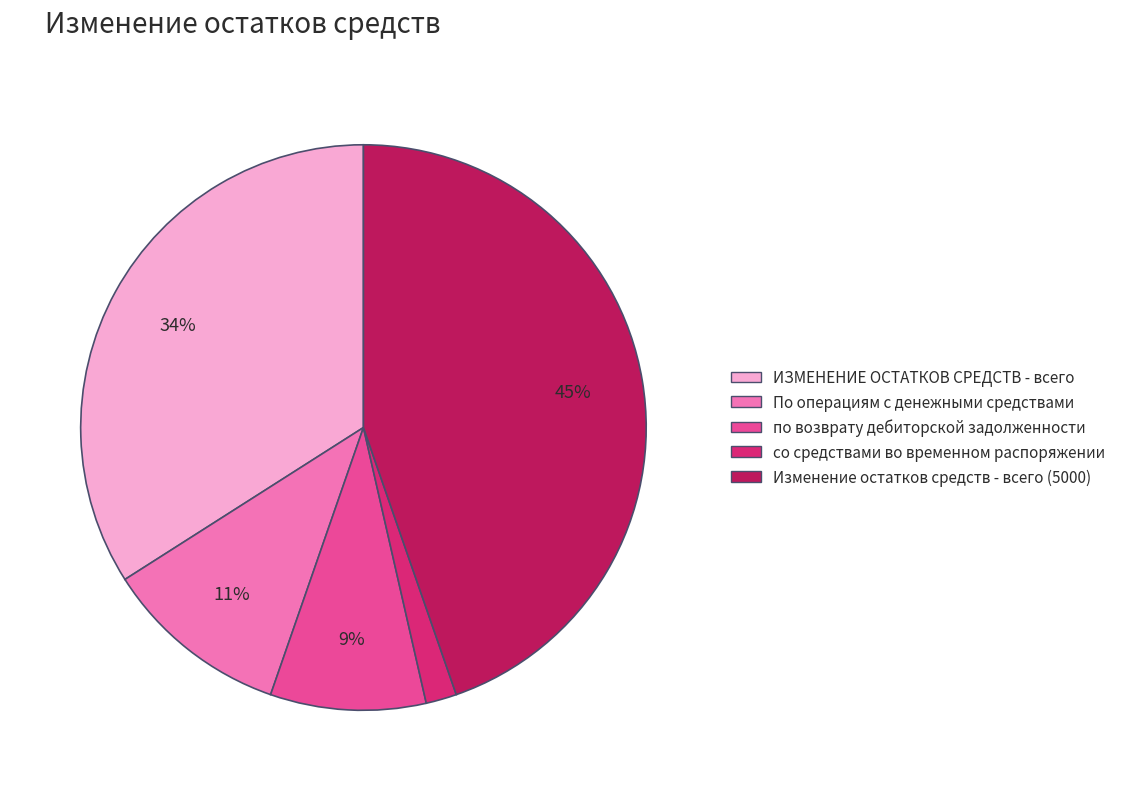

True or false: ИЗМЕНЕНИЕ ОСТАТКОВ СРЕДСТВ - всего accounts for 40% of the total.

False